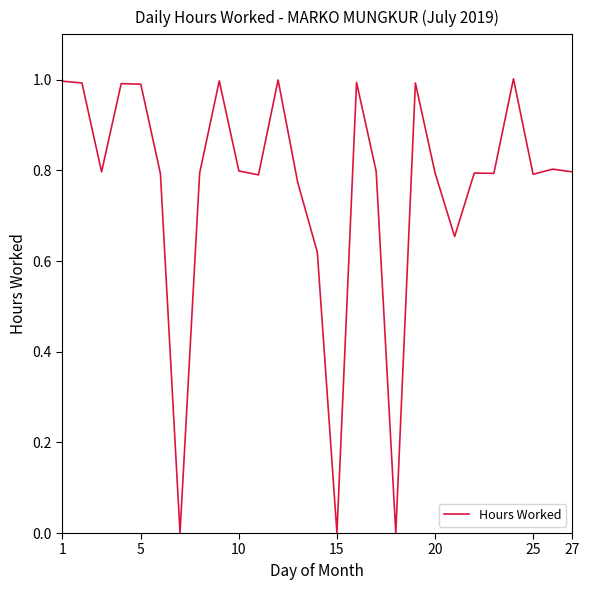

What is the greatest value displayed?

1.0